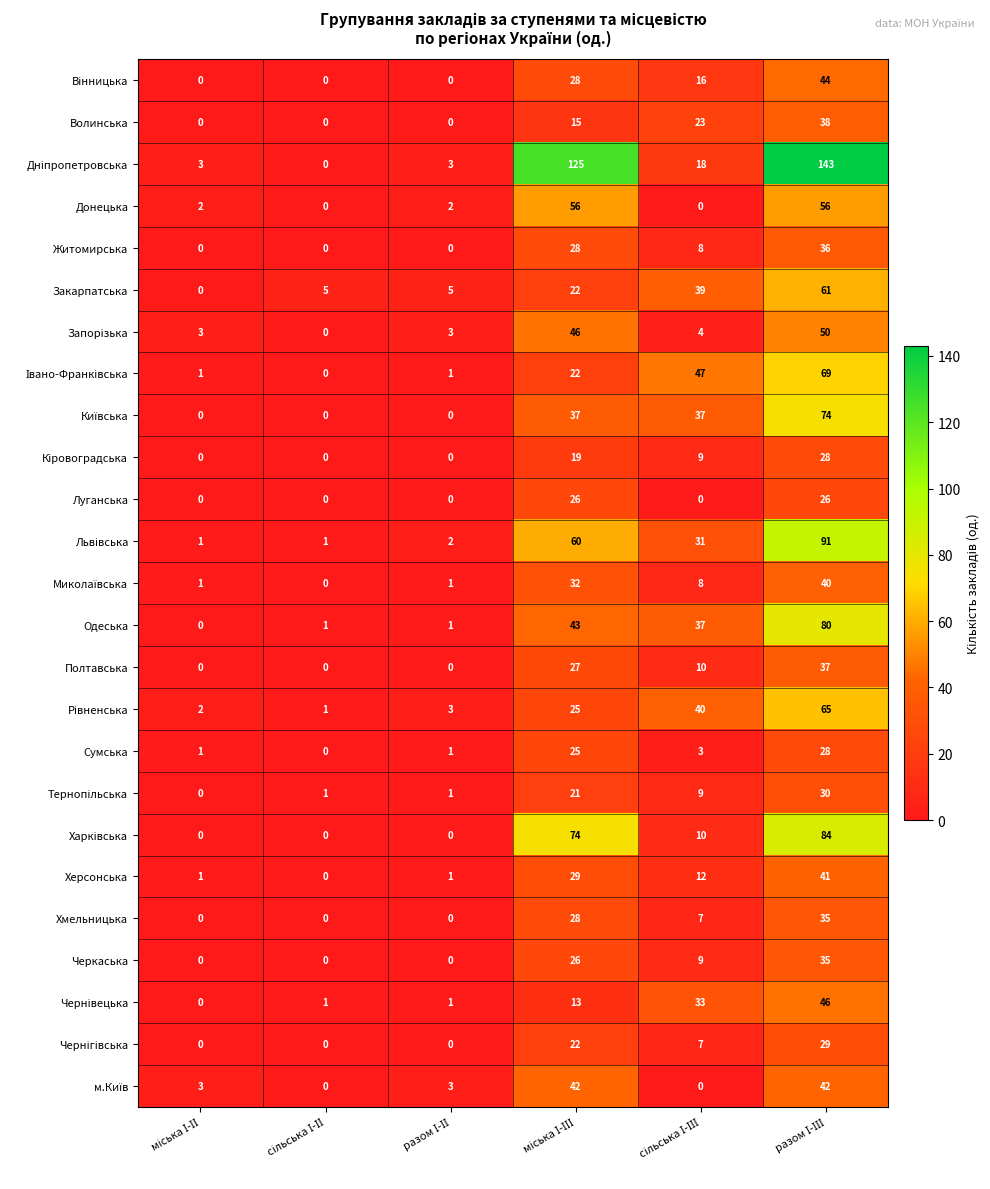

At how many categories does at least one series exceed 59?

2